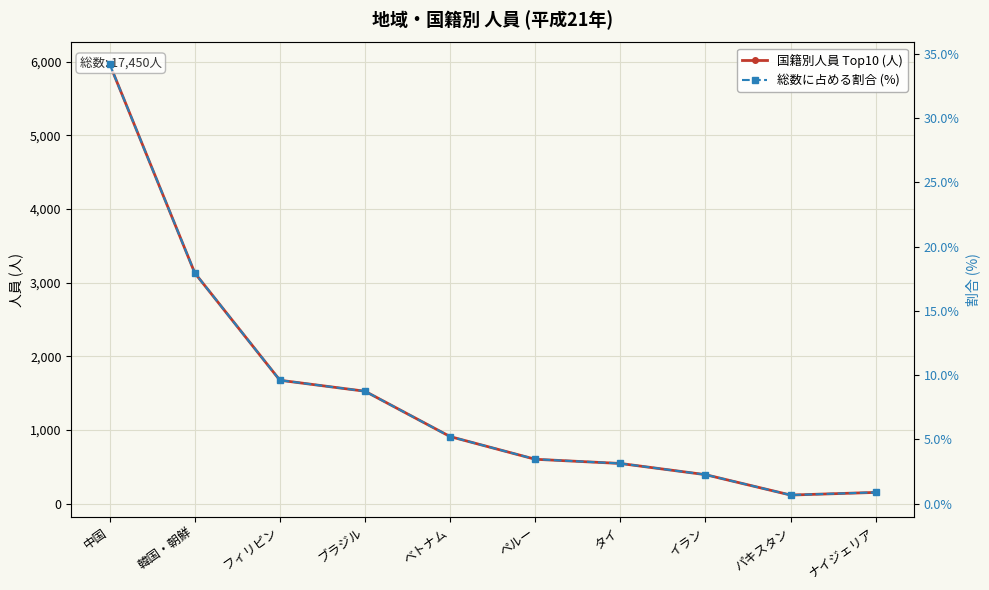

At イラン, list the series in order from smallest to largest.

総数に占める割合 (%), 国籍別人員 Top10 (人)